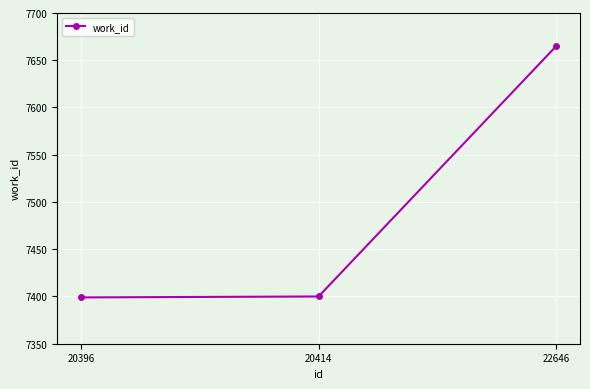

What is the greatest value displayed?

7665